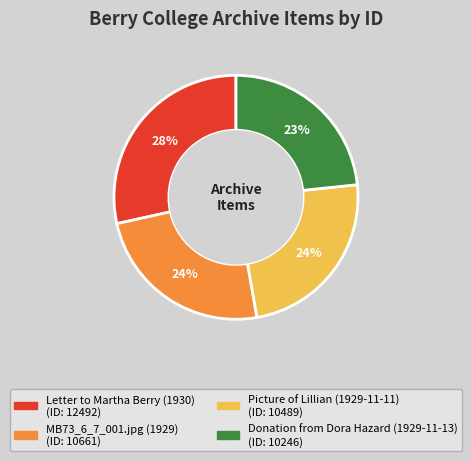

How many segments does this pie chart have?

4